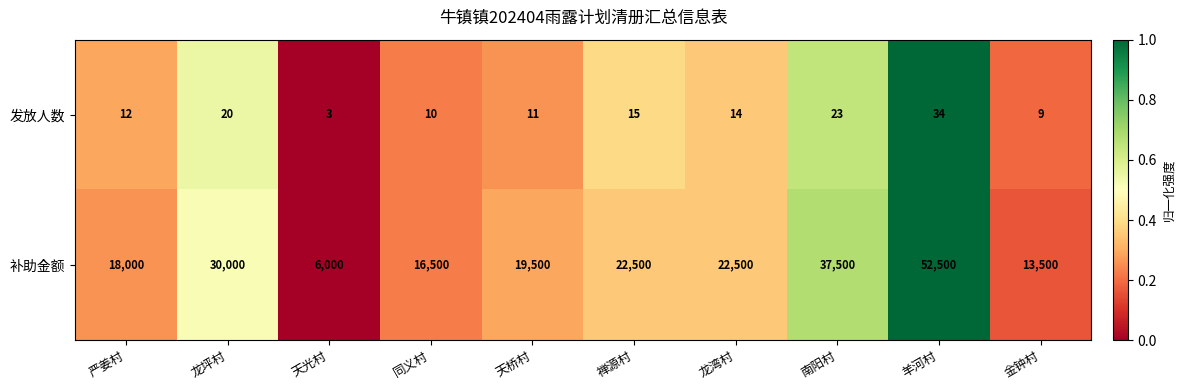

Is it true that 发放人数 equals 10 at 同义村?

True